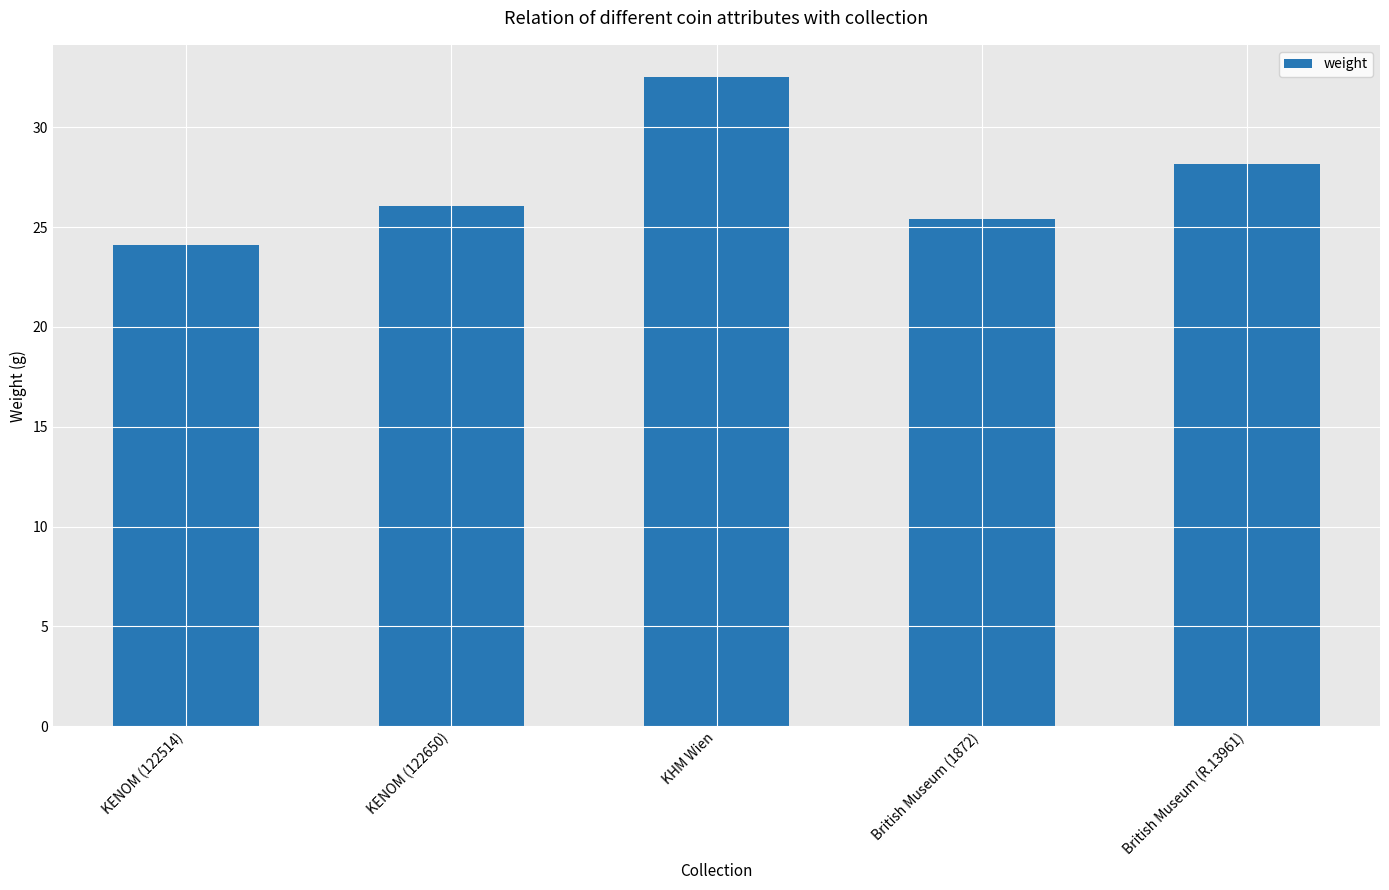

What is the greatest value displayed?

32.5